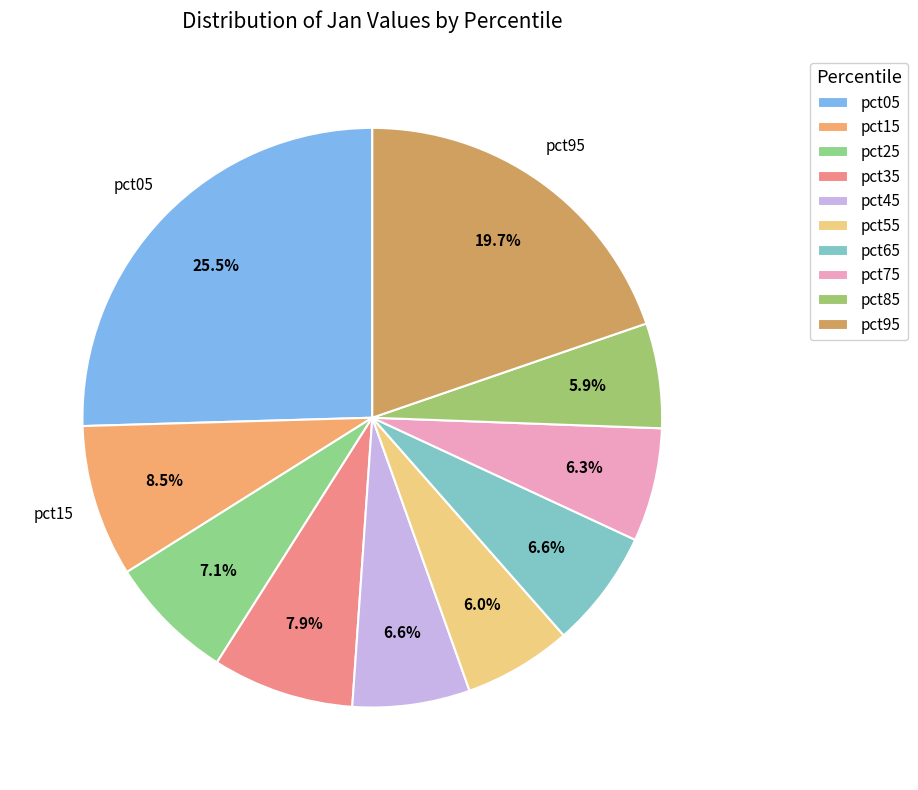

How many slices are in this pie chart?

10